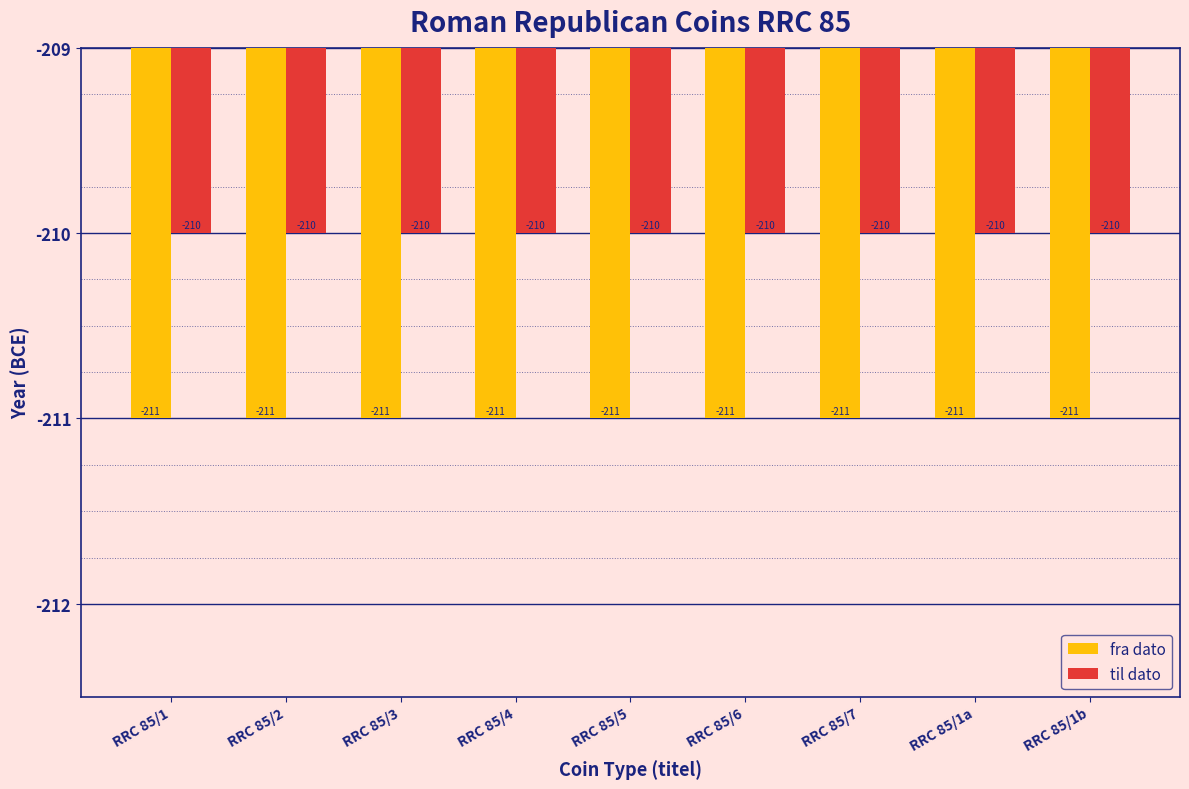

How many data points does each series have?

9